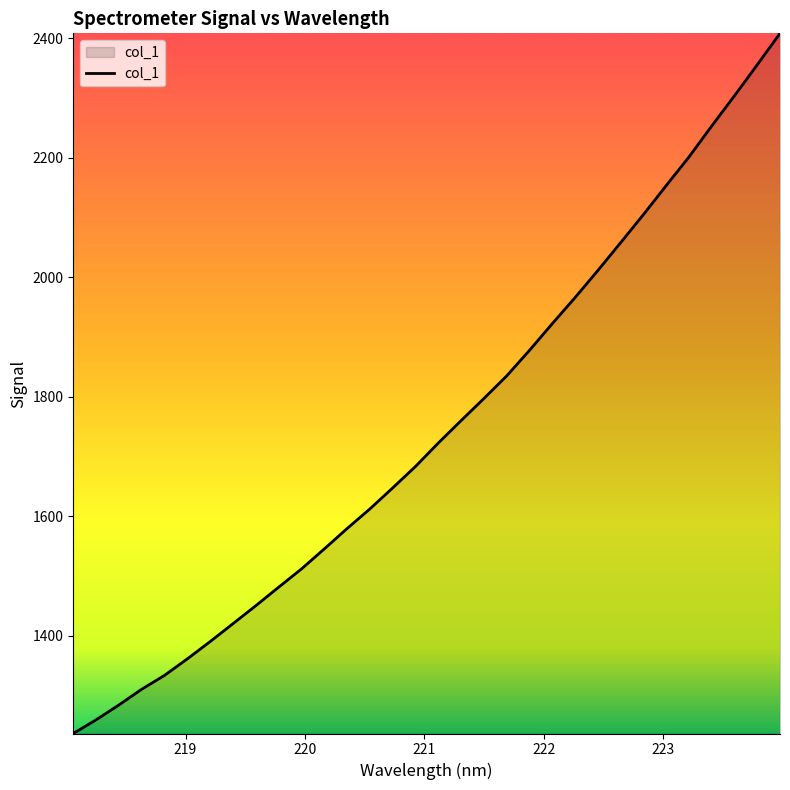

What is the difference between the maximum and minimum values?

1171.4